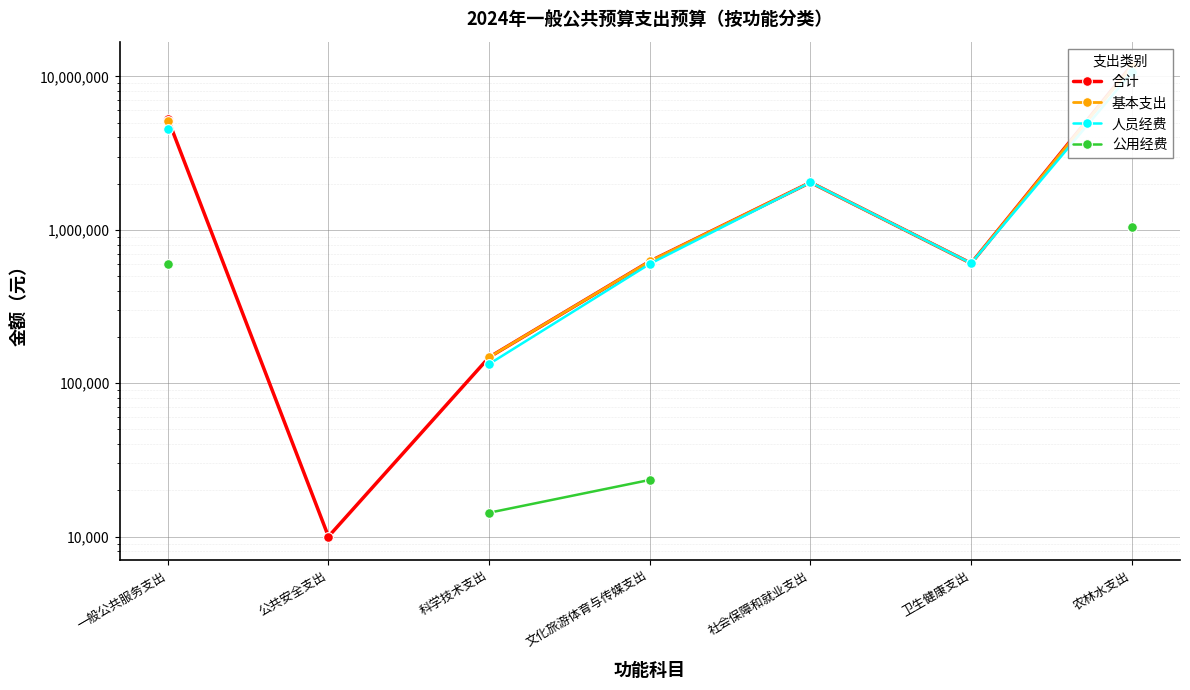

What is the difference between the second highest and minimum values in the 人员经费 series?

1432239.2